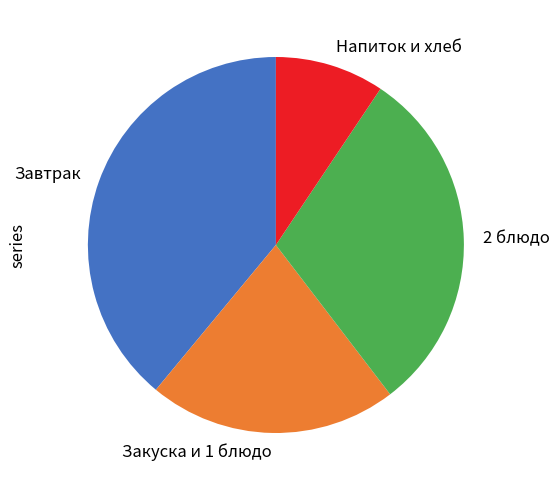

Approximately how many times larger is the value at Закуска и 1 блюдо compared to Напиток и хлеб?

2.3